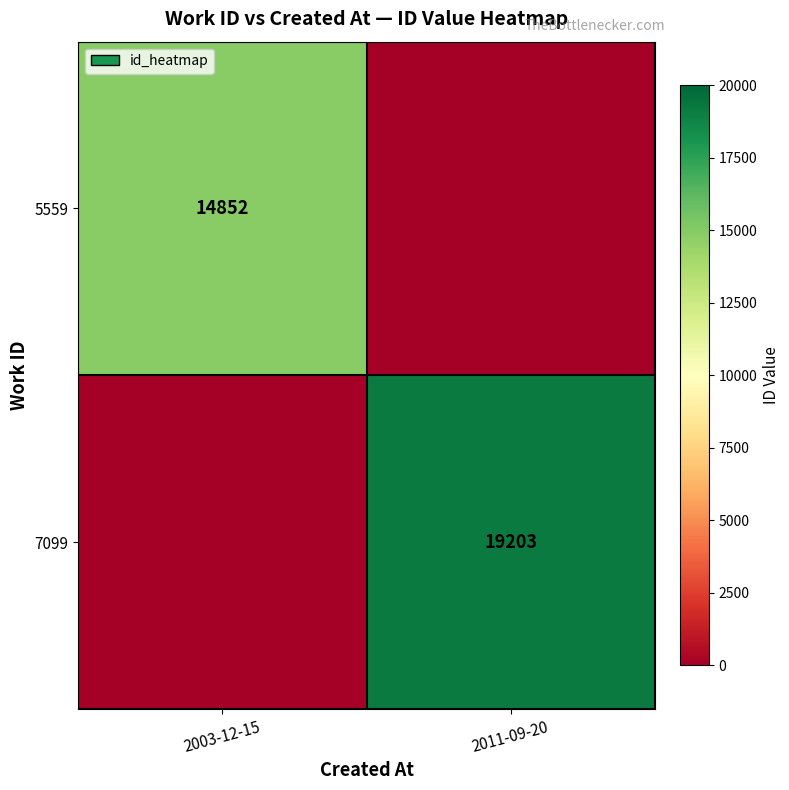

Is it true that 5559 equals 14852 at 2003-12-15?

True